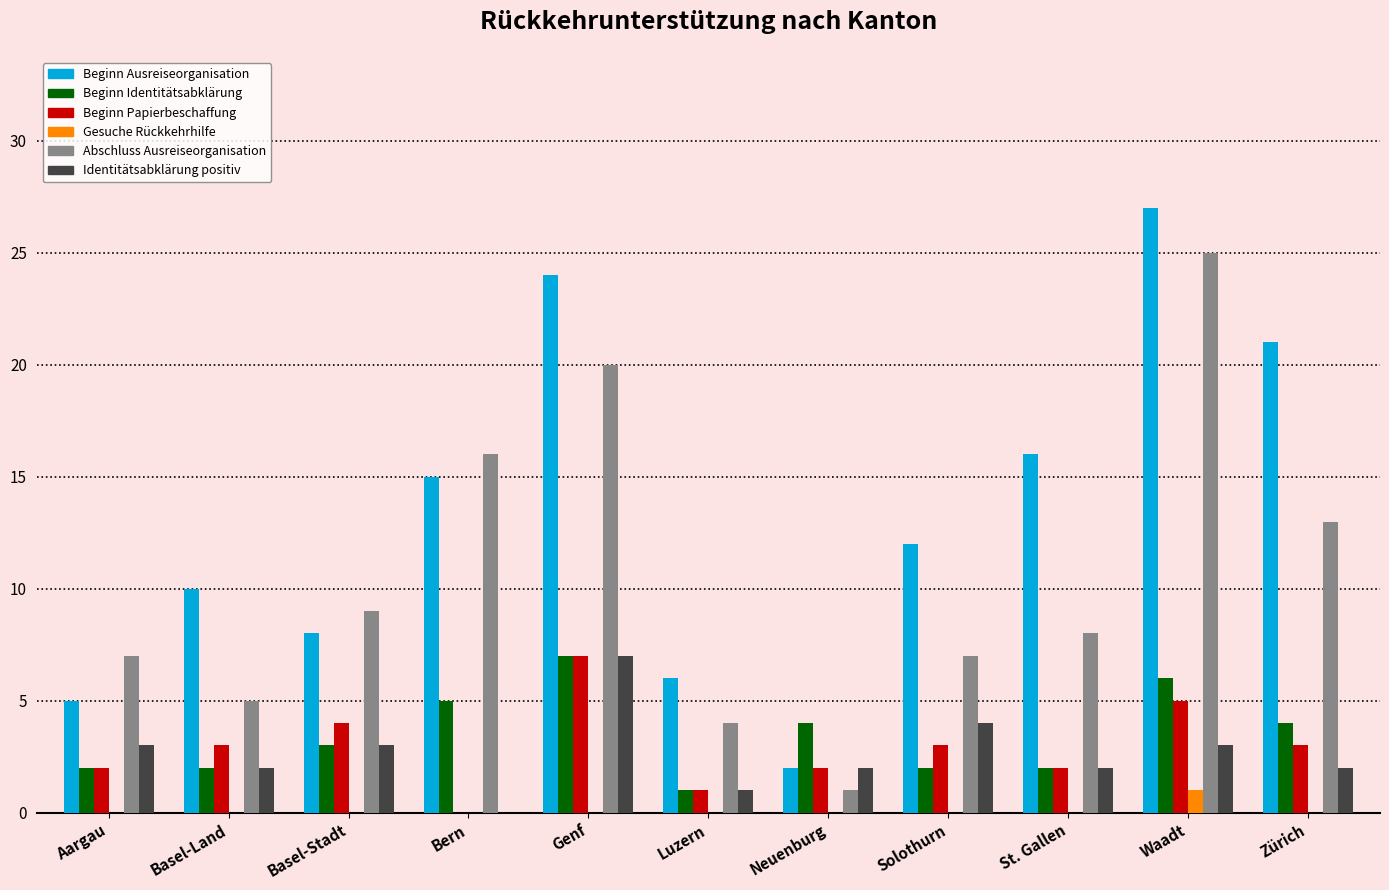

What are all the series names shown in the legend?

Beginn Ausreiseorganisation, Beginn Identitätsabklärung, Beginn Papierbeschaffung, Gesuche Rückkehrhilfe, Abschluss Ausreiseorganisation, Identitätsabklärung positiv